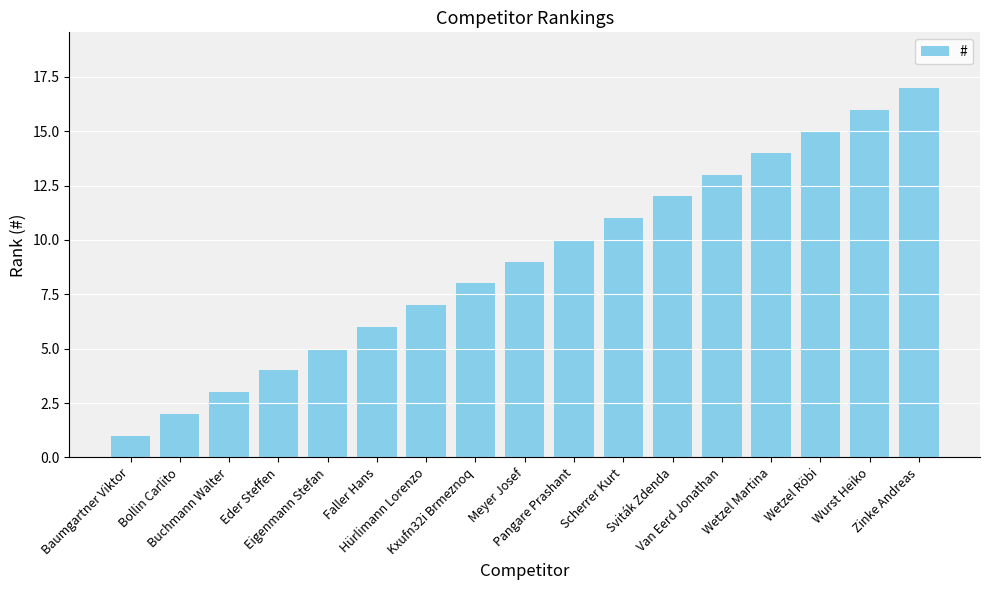

Approximately how many times larger is the value at Pangare Prashant compared to Eder Steffen?

2.5